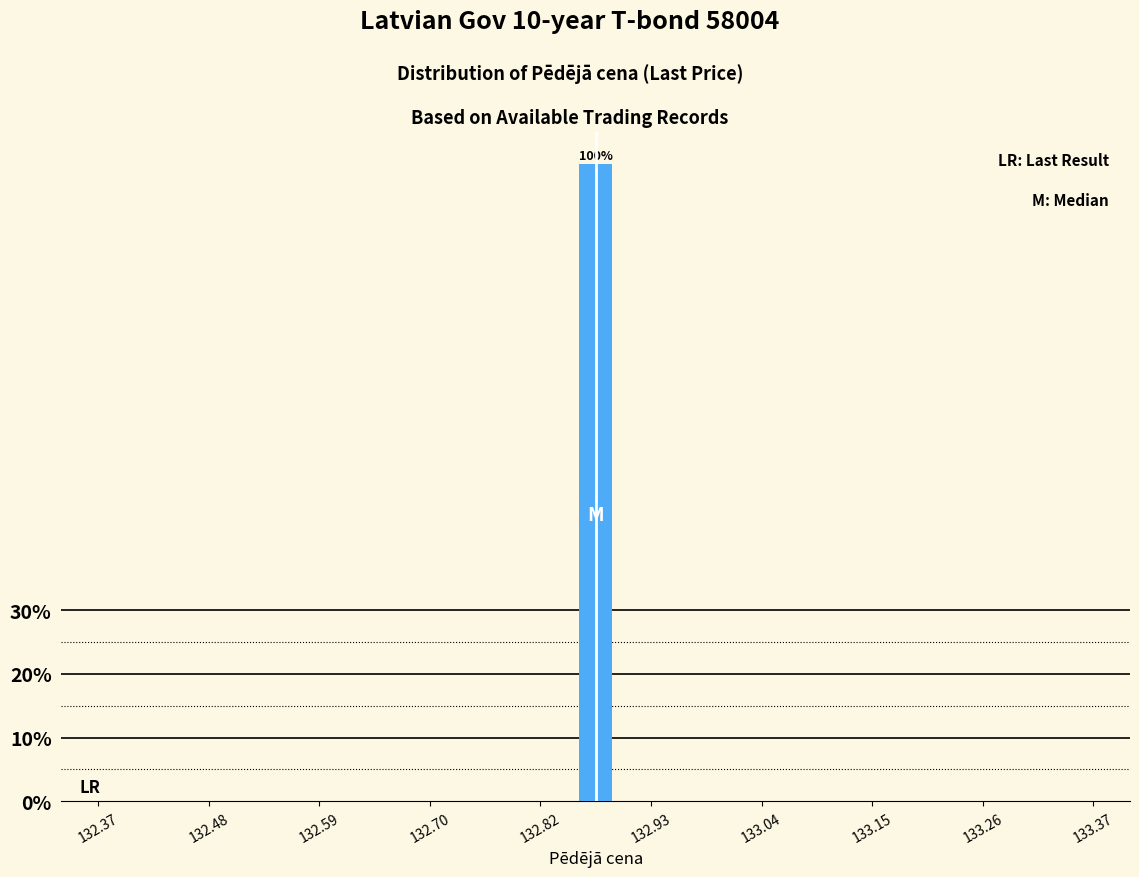

Around what value on the x-axis is the tallest bar? Give the approximate position of its centre, as read against the axis.

132.88